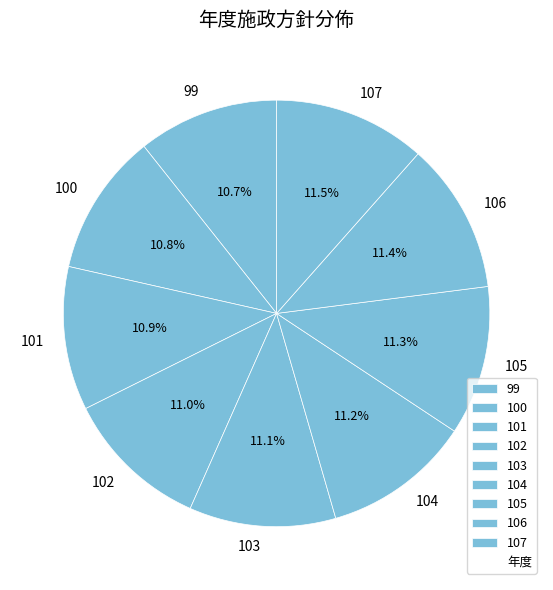

Approximately how many times larger is the value at 106 compared to 100?

1.1